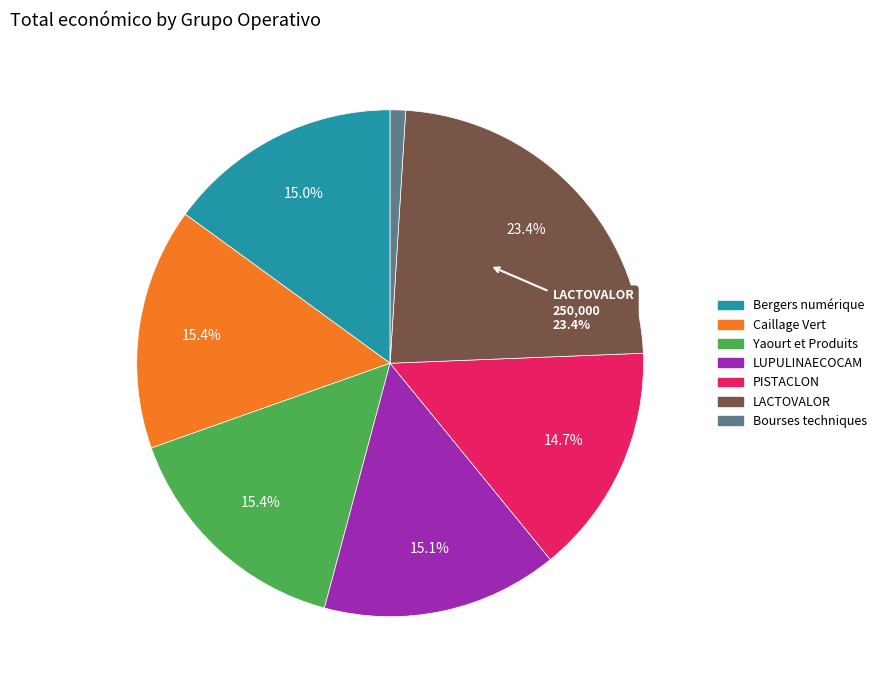

Do Yaourt et Produits and PISTACLON together represent more than half of the pie?

No